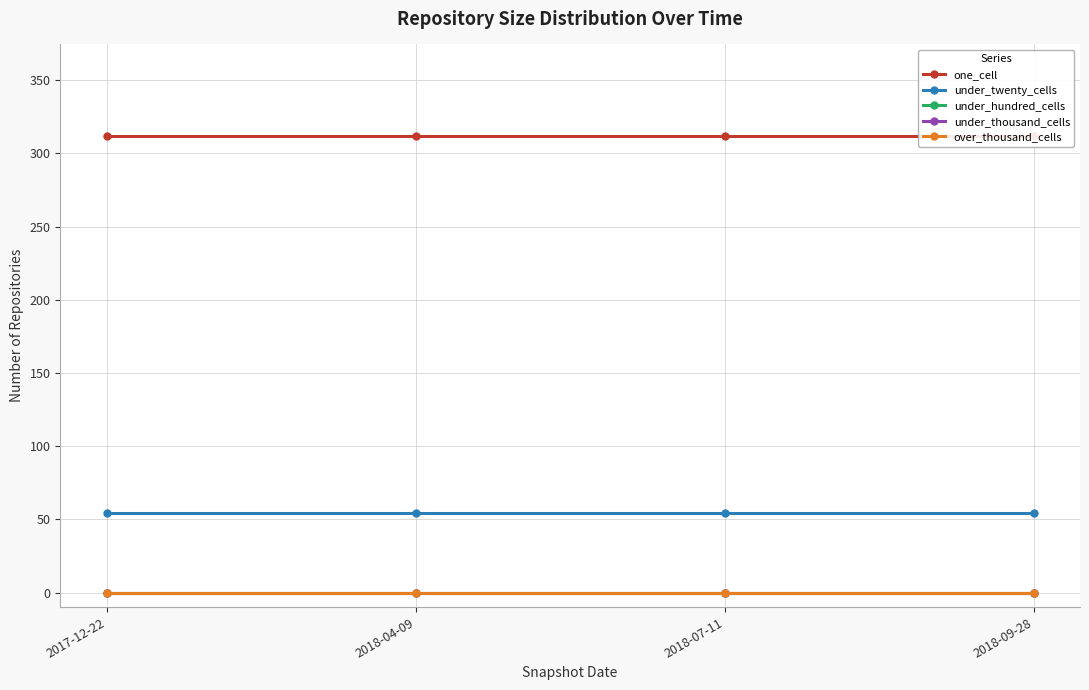

Rank the series at 2018-07-11 from lowest to highest value.

under_hundred_cells, under_thousand_cells, over_thousand_cells, under_twenty_cells, one_cell